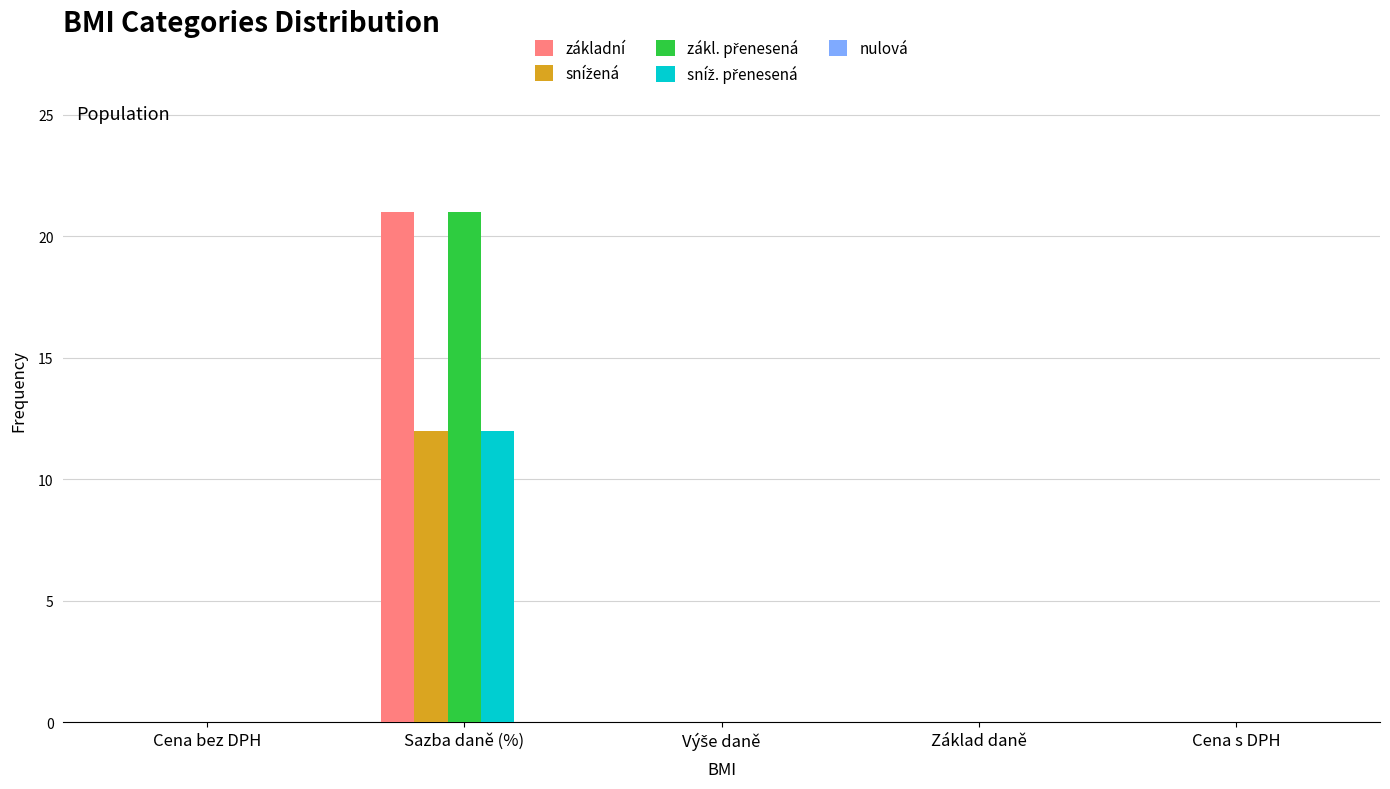

The základní series shows 0 at Cena bez DPH. True or false?

True